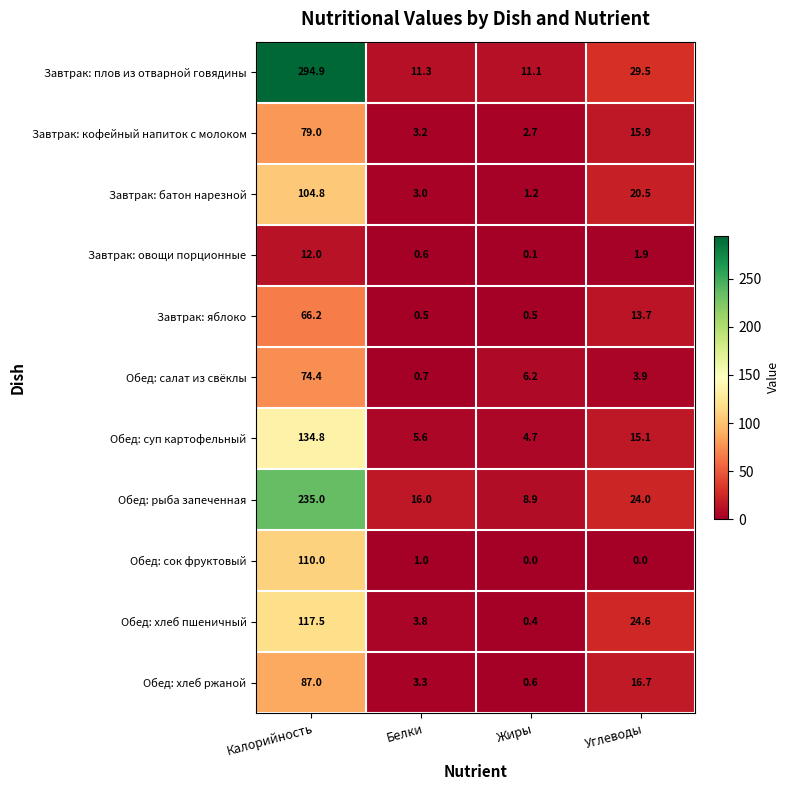

Is it true that Обед: рыба запеченная equals 158.3 at Калорийность?

False